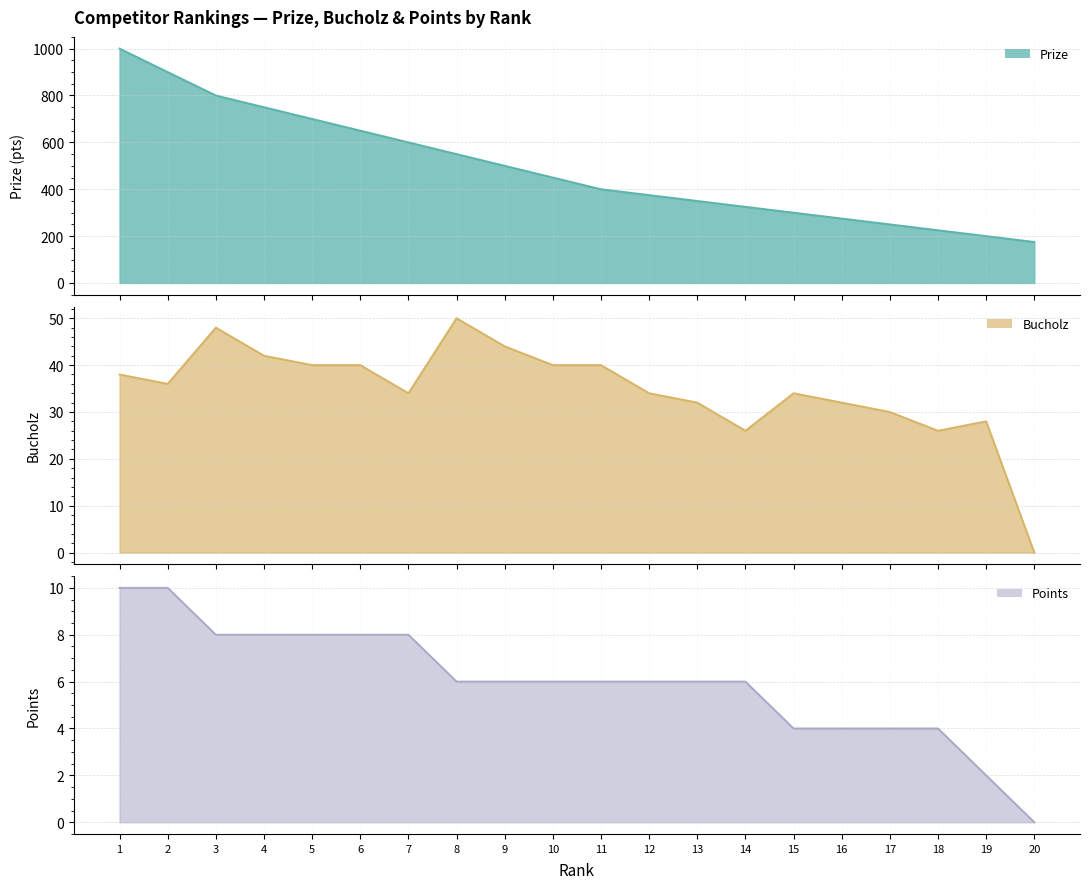

What is the difference between the maximum and minimum values in the Prize series?

825